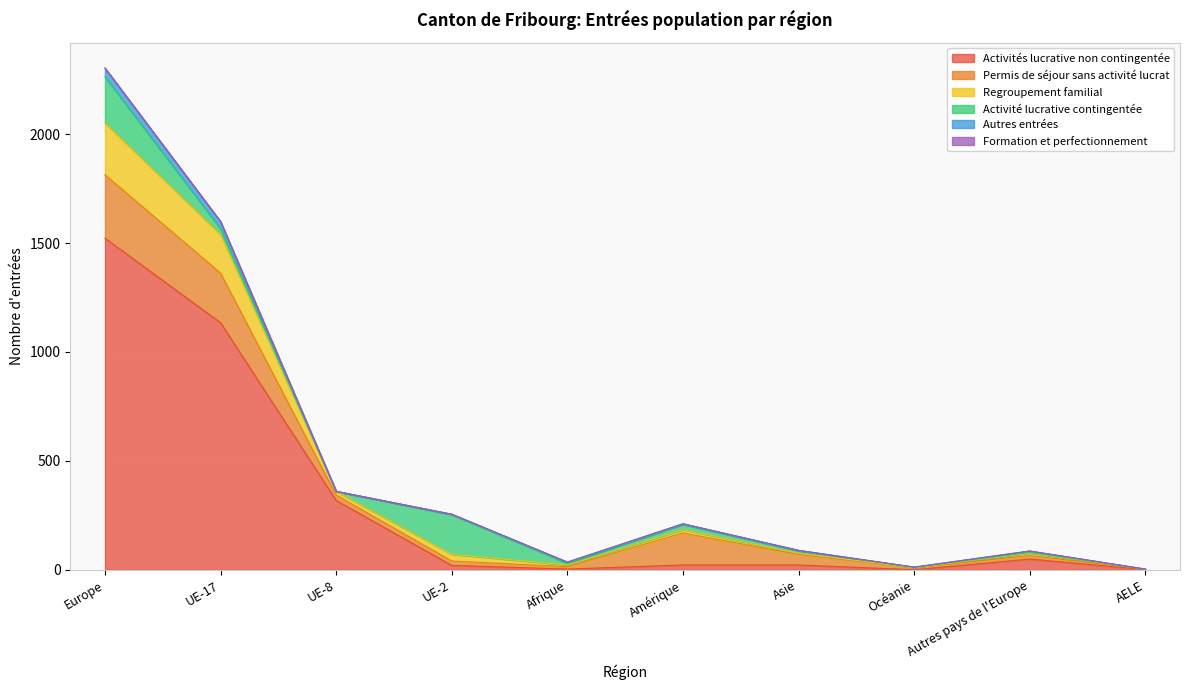

The Permis de séjour sans activité lucrat series shows 9 at Océanie. True or false?

True